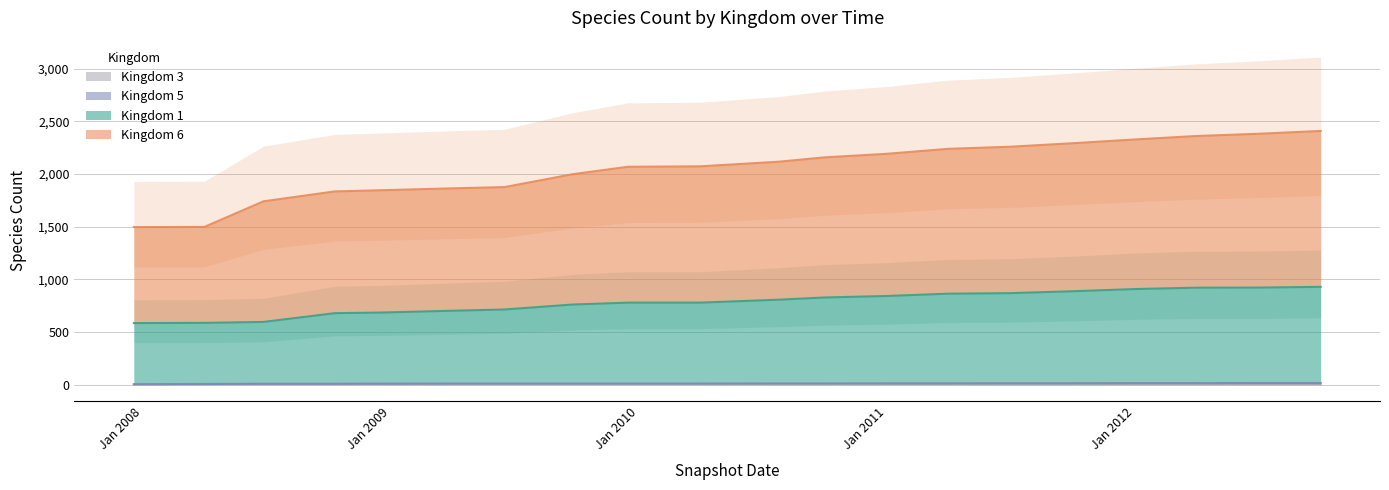

Which label corresponds to the largest value in the chart?

2012-10-01